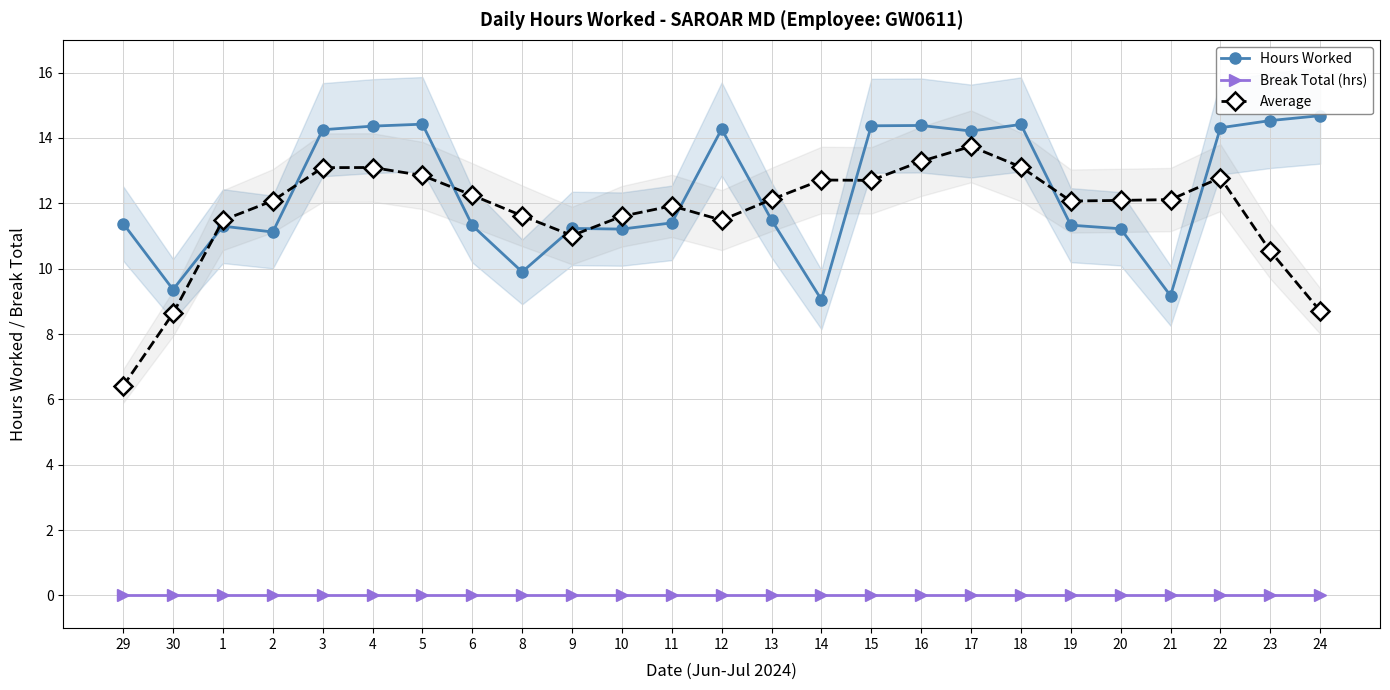

What is the spread (max minus min) of values at 9?

11.2